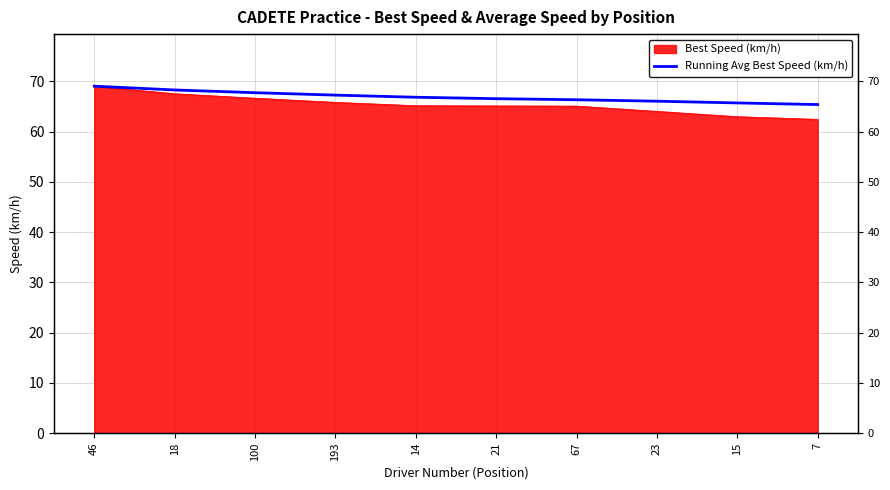

Where does the data first go above 66?

46